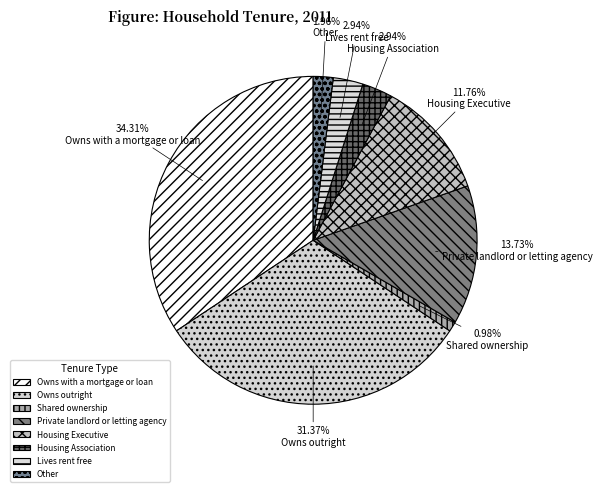

To the nearest percent, what percentage of the pie is Other?

2%